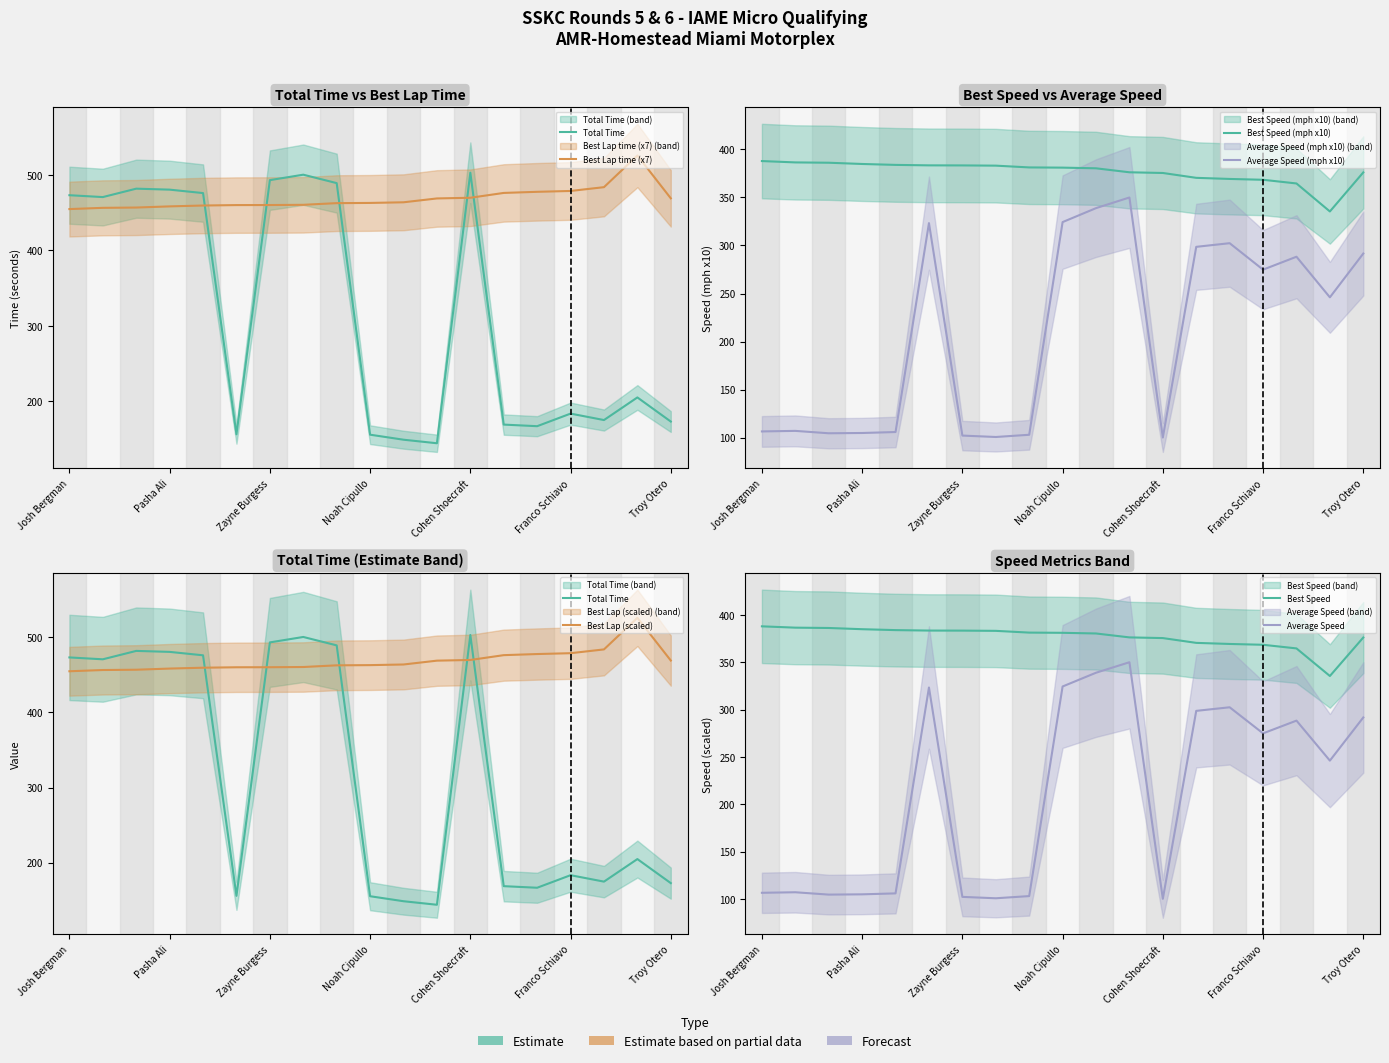

Reading right to left, list all the values displayed in this chart.

Total Time: 172.8	204.9	174.8	183.4	166.7	168.8	503.1	144.0	148.8	155.4	489.3	500.5	493.3	155.9	476.1	480.7	482.0	470.8	473.3
Best Lap time: 469.1	526.0	484.0	478.9	477.8	476.3	469.9	469.0	463.9	463.0	462.8	460.5	460.2	460.2	459.6	458.4	456.9	456.5	454.9
Best Speed: 376.0	335.4	364.5	368.3	369.2	370.3	375.4	376.1	380.3	381.0	381.2	383.0	383.3	383.3	383.8	384.8	386.1	386.4	387.8
Average Speed: 291.6	246.0	288.3	274.8	302.4	298.6	100.2	349.9	338.8	324.3	103.0	100.7	102.2	323.2	105.9	104.9	104.6	107.0	106.5